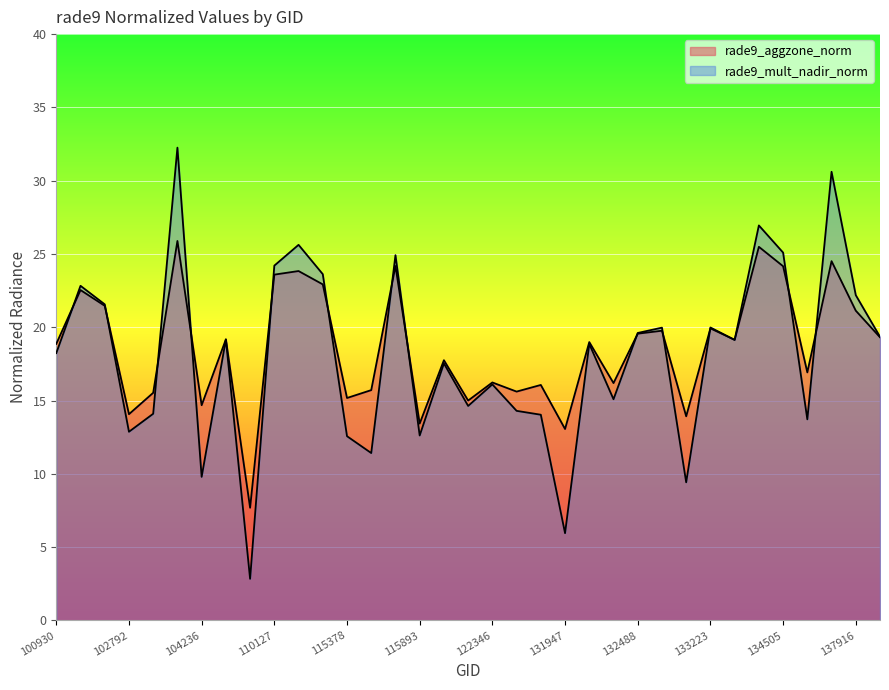

At how many categories does at least one series exceed 31?

1